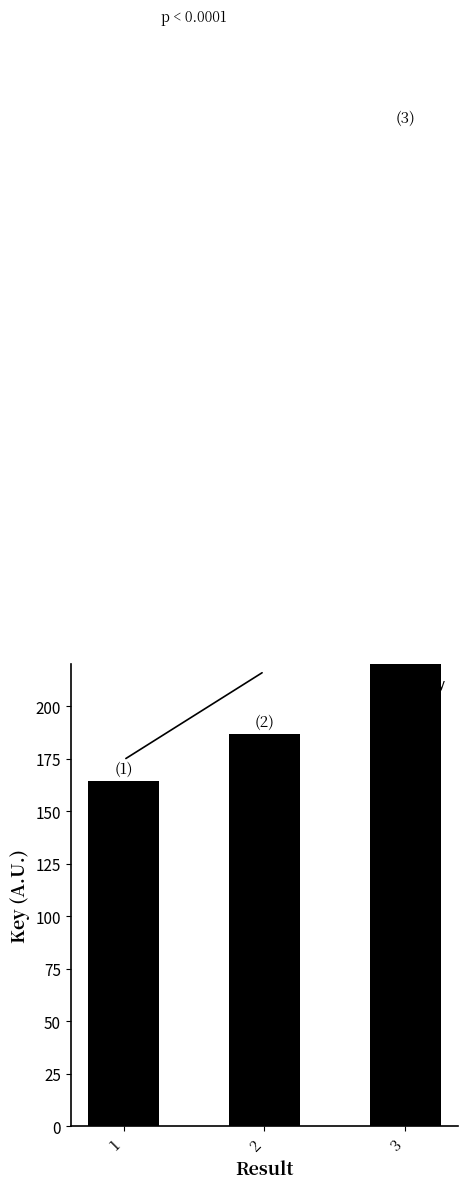

Reading left to right, list all the values displayed in this chart.

164426658	186671141	474381499